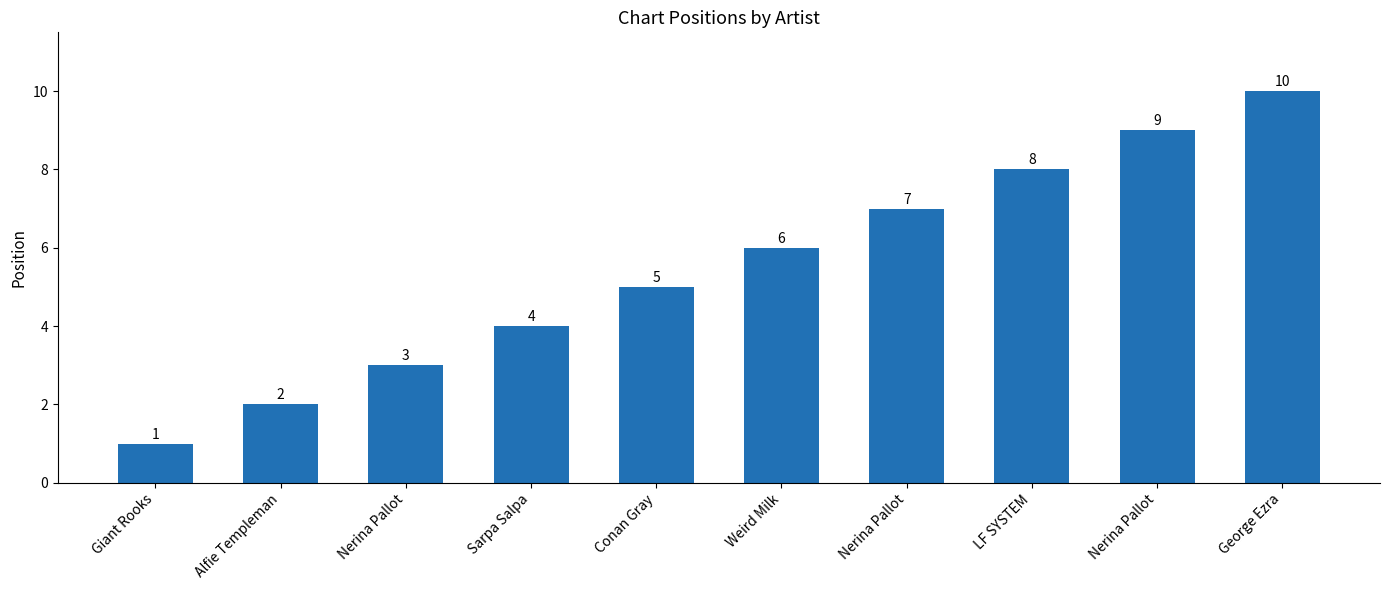

Count the number of categories in the chart.

10